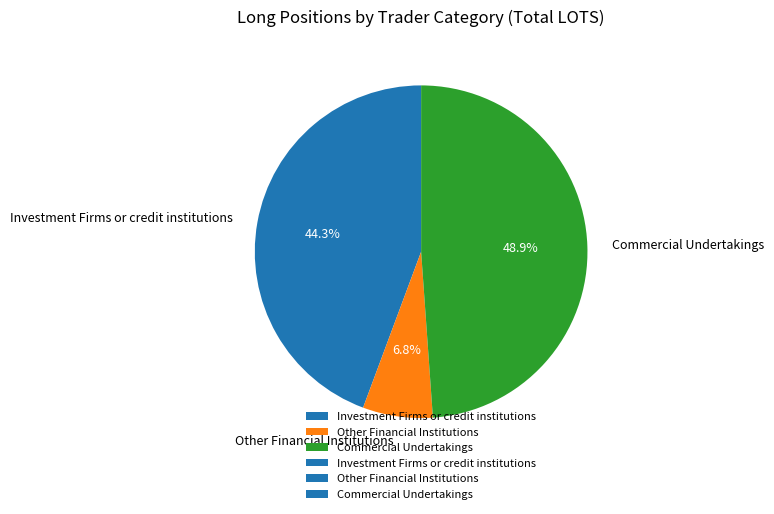

Combined, what portion of the pie is Other Financial Institutions and Commercial Undertakings?

55.7%